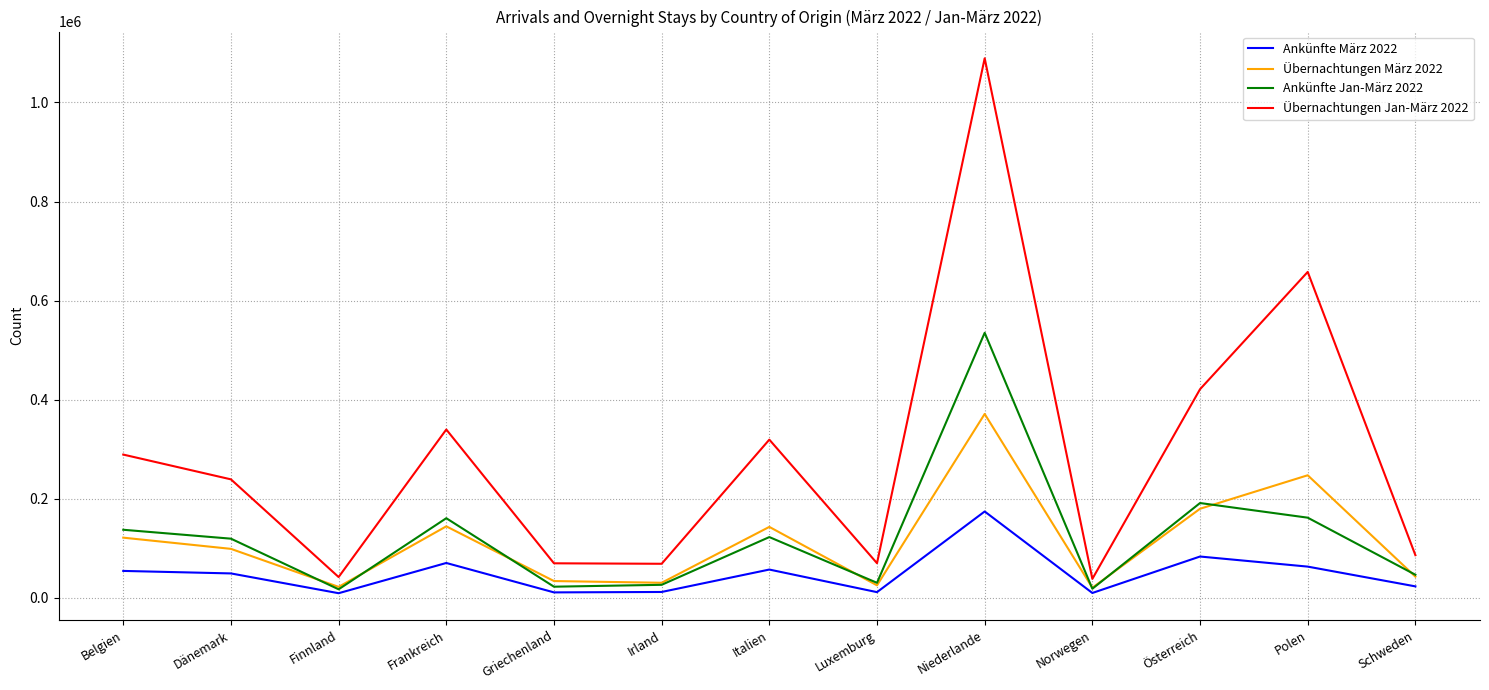

How many lines are shown in the chart?

4